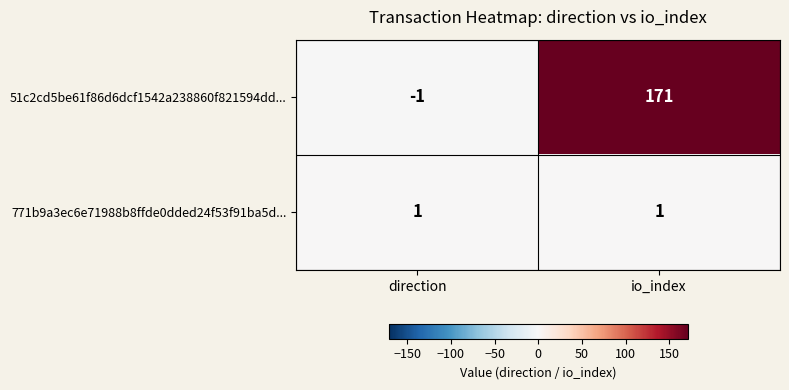

At which category does the chart reach its minimum across all series?

direction